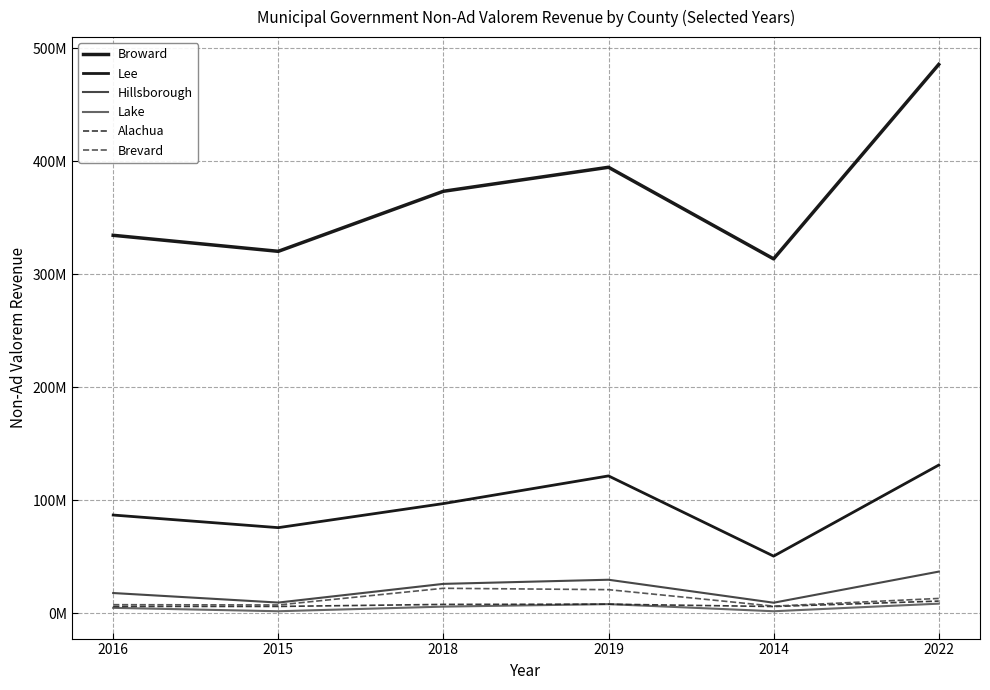

Does the chart have visible grid lines?

Yes